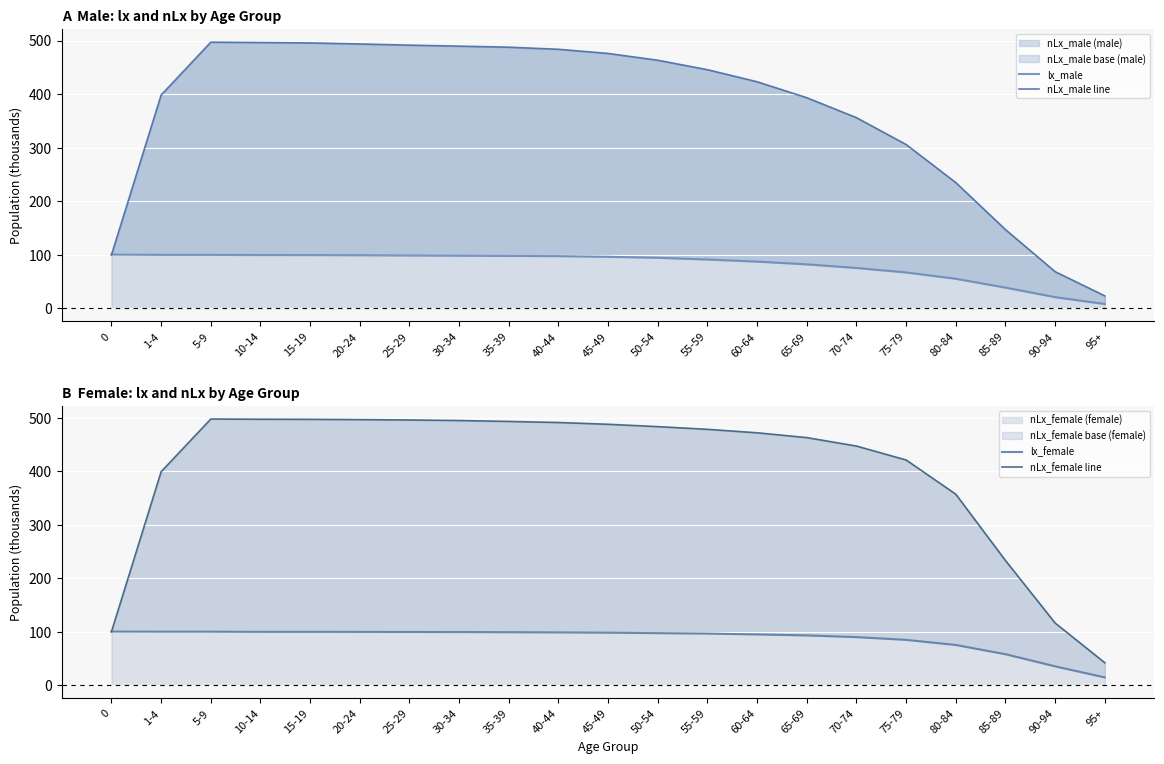

The value of nLx_female line at 65-69 is 112.7. True or false?

False